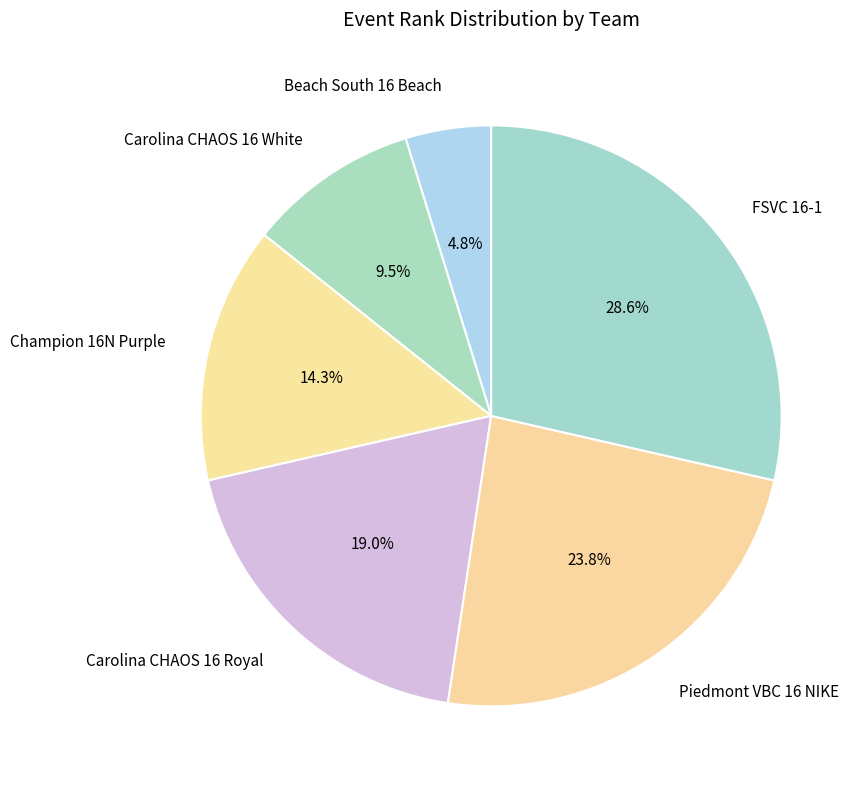

Which slice is the largest?

FSVC 16-1